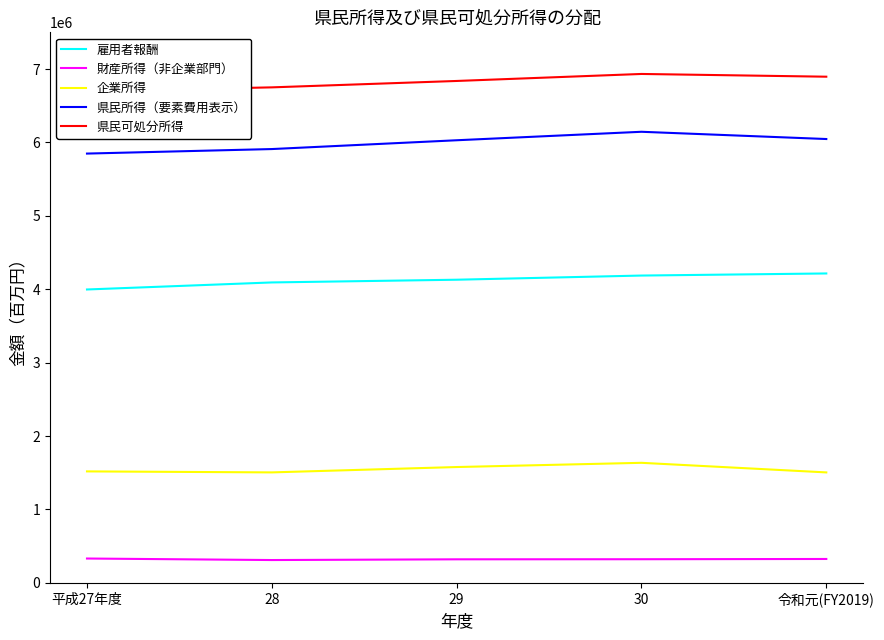

True or false: 財産所得（非企業部門） and 県民所得（要素費用表示） intersect in this chart.

False